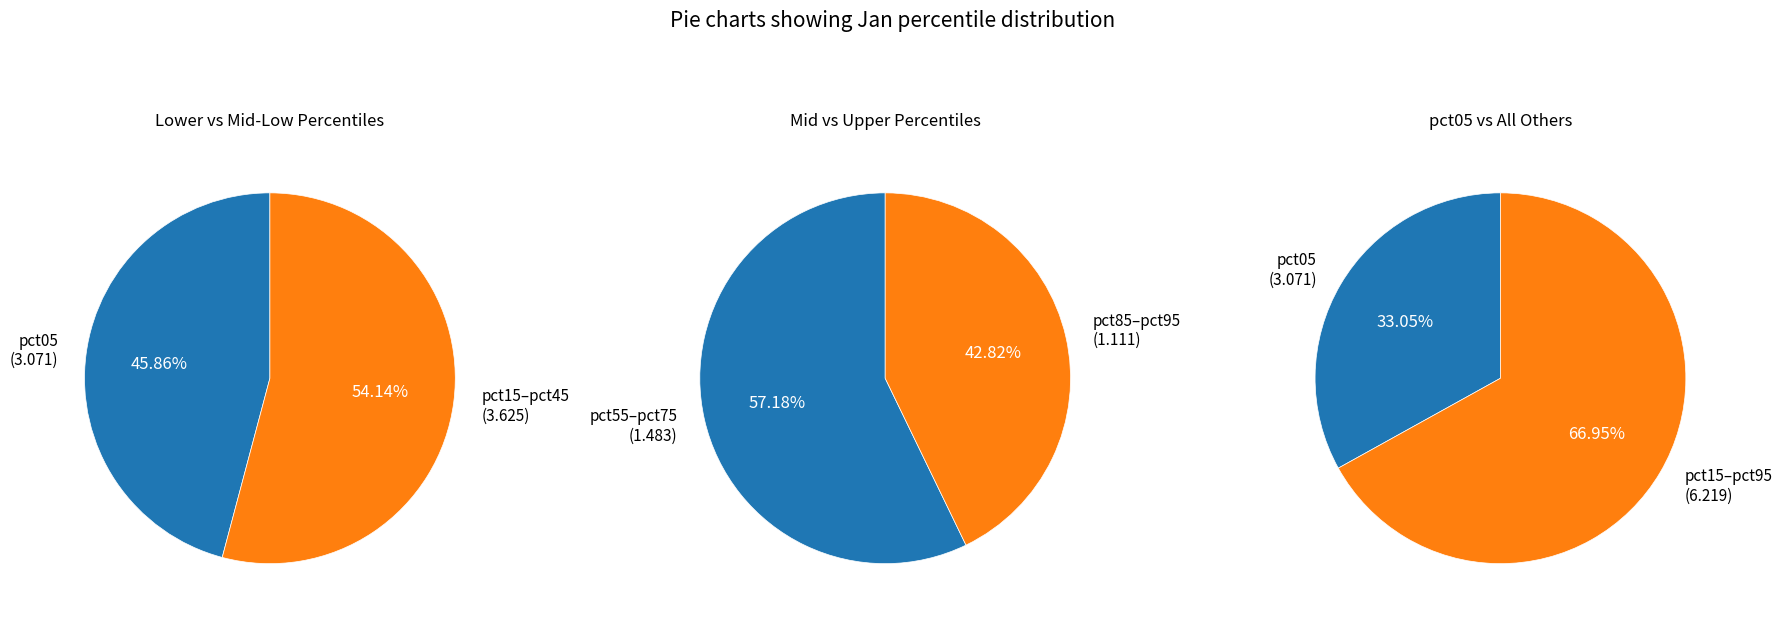

True or false: pct35 accounts for 13% of the total.

False